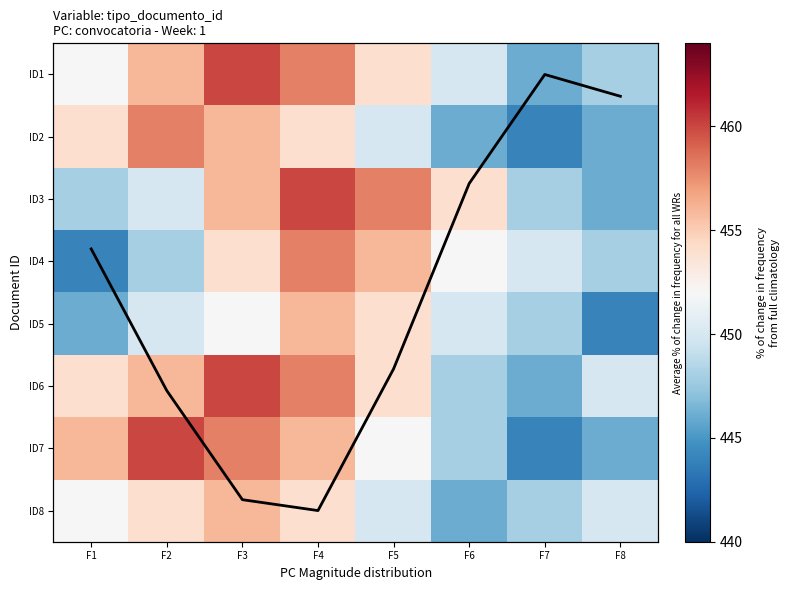

How many ID8 values are between 450 and 454?

5